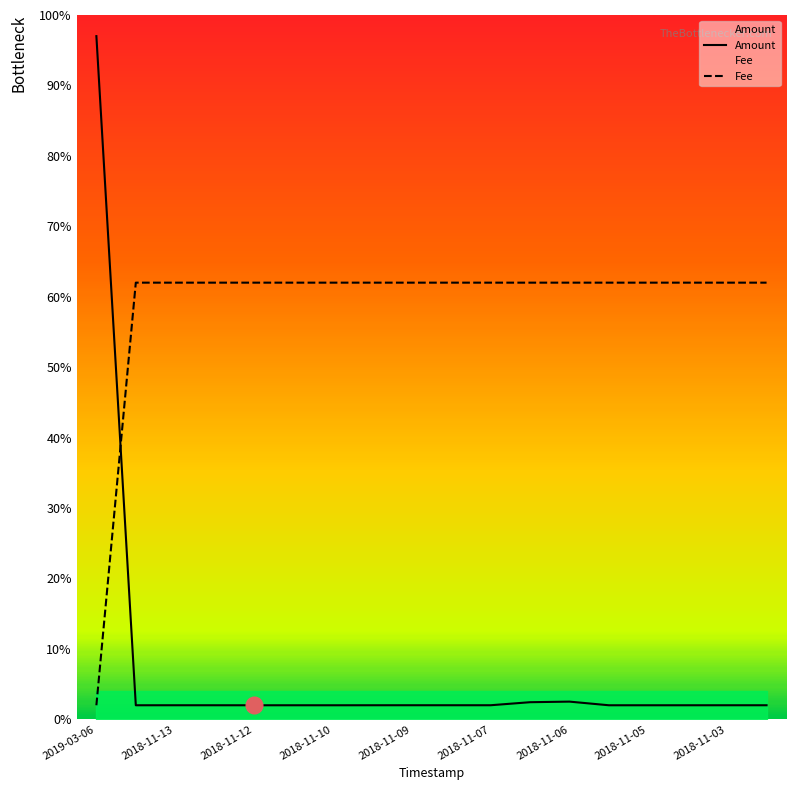

Read the Amount value at 2018-11-13.

2.0